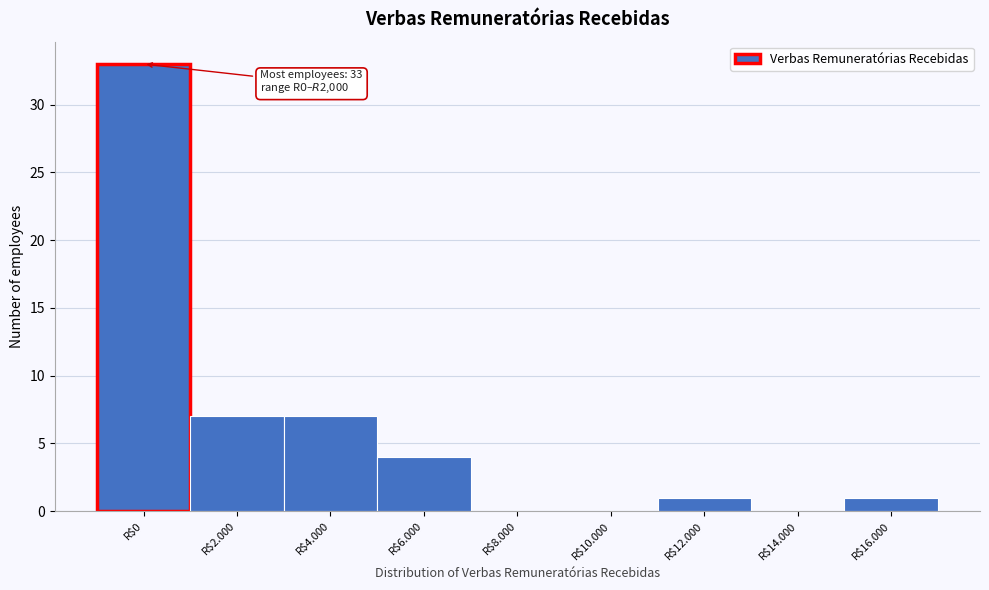

Which category has the highest value across all series?

R$0